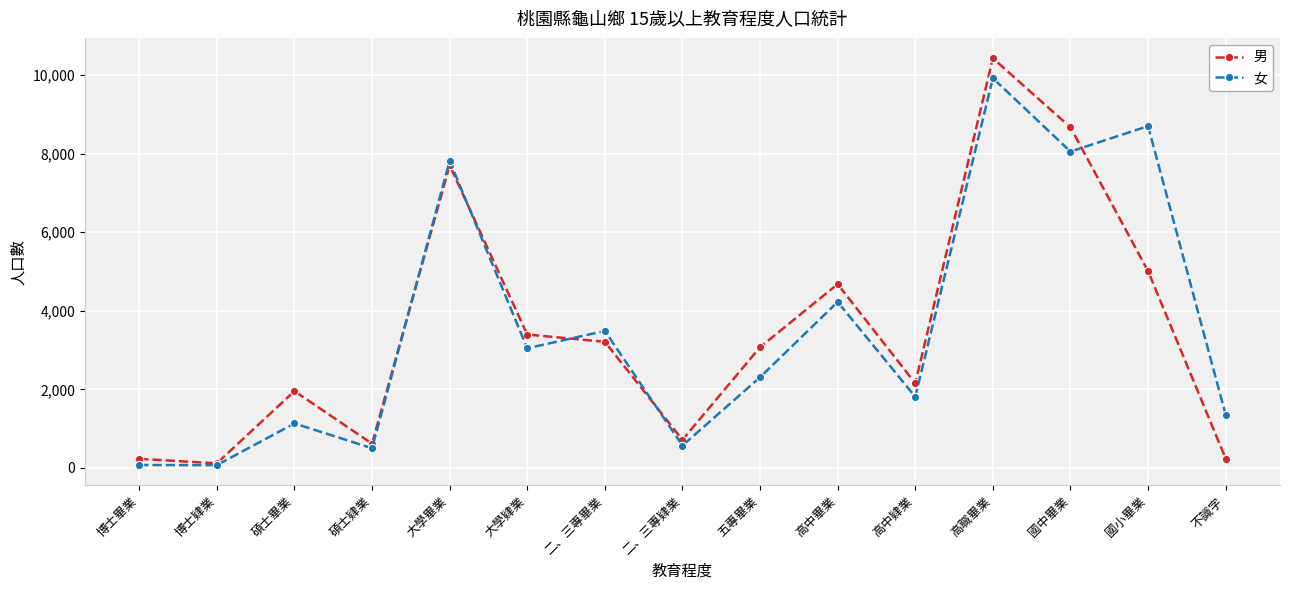

Which series has the largest range (max minus min)?

男